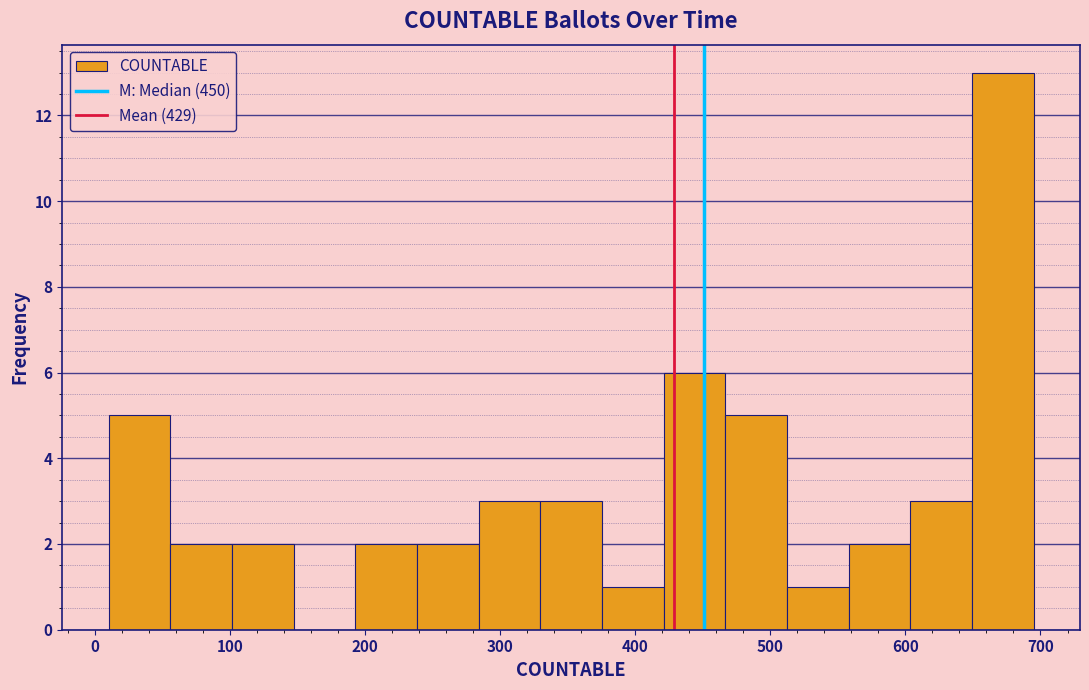

How tall is the bar that spans 330 to 380 on the x-axis? Neither the bar edges nor the heights are printed on the chart, so give them approximately, as read against the axes.

3